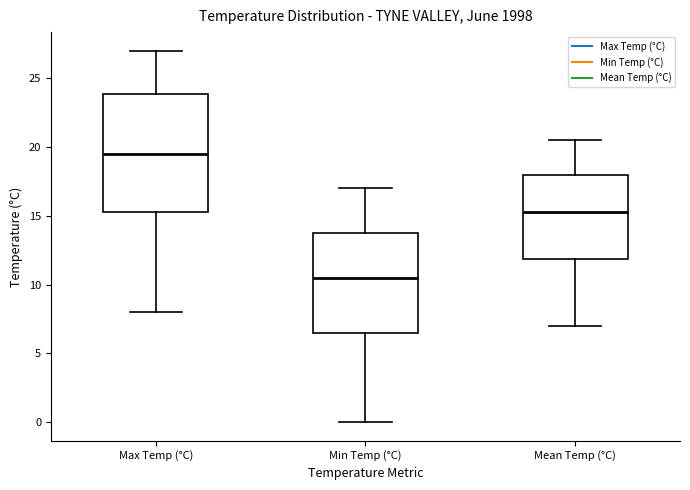

Reading left to right, transcribe this box plot: for each box, give where its median line is, the range the box spans, and where its two whiskers end, as read against the y-axis. The values are not printed on the chart, so give them approximately, as read against the axis.

Max Temp (°C): median 19.5, box 15.5 to 24.0, whiskers 8.0 to 27.0
Min Temp (°C): median 10.5, box 6.5 to 14.0, whiskers 0.0 to 17.0
Mean Temp (°C): median 15.5, box 12.0 to 18.0, whiskers 7.0 to 20.5